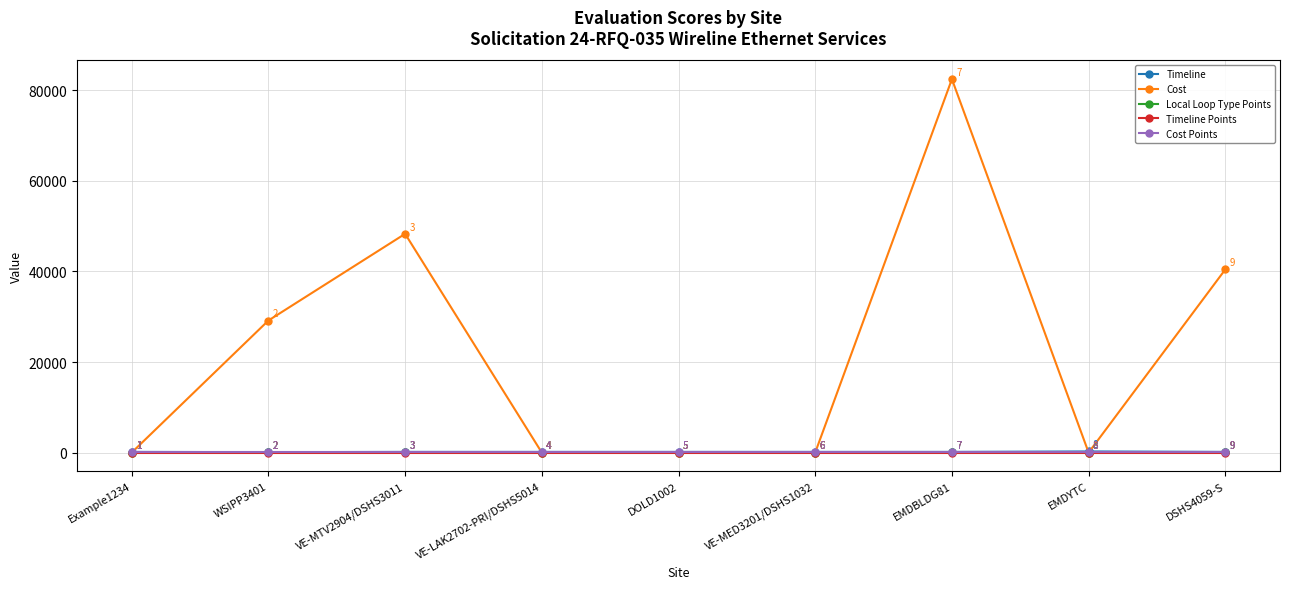

Reading left to right, extract all data points from this chart.

Timeline: Example1234=150	WSIPP3401=90	VE-MTV2904/DSHS3011=150	VE-LAK2702-PRI/DSHS5014=150	DOLD1002=150	VE-MED3201/DSHS1032=150	EMDBLDG81=150	EMDYTC=250	DSHS4059-S=150
Cost: Example1234=0	WSIPP3401=29160	VE-MTV2904/DSHS3011=48300	VE-LAK2702-PRI/DSHS5014=0	DOLD1002=0	VE-MED3201/DSHS1032=0	EMDBLDG81=82456	EMDYTC=0	DSHS4059-S=40440
Local Loop Type Points: Example1234=0	WSIPP3401=40	VE-MTV2904/DSHS3011=40	VE-LAK2702-PRI/DSHS5014=0	DOLD1002=0	VE-MED3201/DSHS1032=0	EMDBLDG81=40	EMDYTC=0	DSHS4059-S=40
Timeline Points: Example1234=10	WSIPP3401=10	VE-MTV2904/DSHS3011=10	VE-LAK2702-PRI/DSHS5014=10	DOLD1002=10	VE-MED3201/DSHS1032=10	EMDBLDG81=10	EMDYTC=10	DSHS4059-S=10
Cost Points: Example1234=50	WSIPP3401=50	VE-MTV2904/DSHS3011=50	VE-LAK2702-PRI/DSHS5014=50	DOLD1002=50	VE-MED3201/DSHS1032=50	EMDBLDG81=50	EMDYTC=50	DSHS4059-S=50